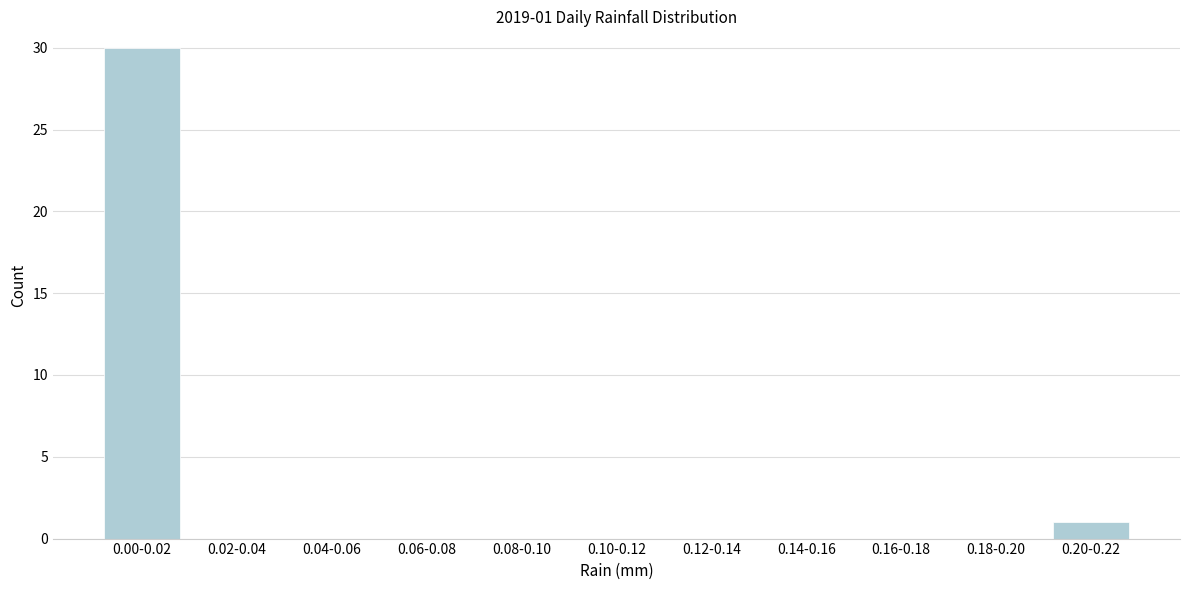

Reading right to left, extract all data points from this chart.

0.20-0.22=1	0.18-0.20=0	0.16-0.18=0	0.14-0.16=0	0.12-0.14=0	0.10-0.12=0	0.08-0.10=0	0.06-0.08=0	0.04-0.06=0	0.02-0.04=0	0.00-0.02=30